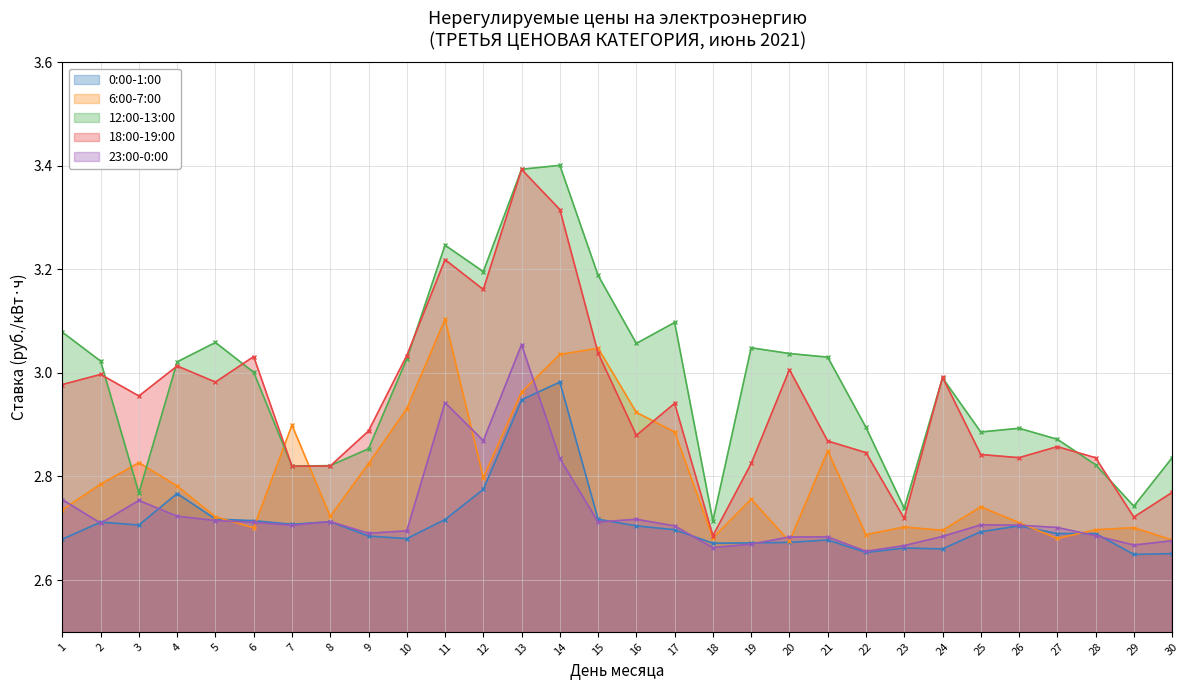

Where is 23:00-0:00 nearest to the value 2?

22